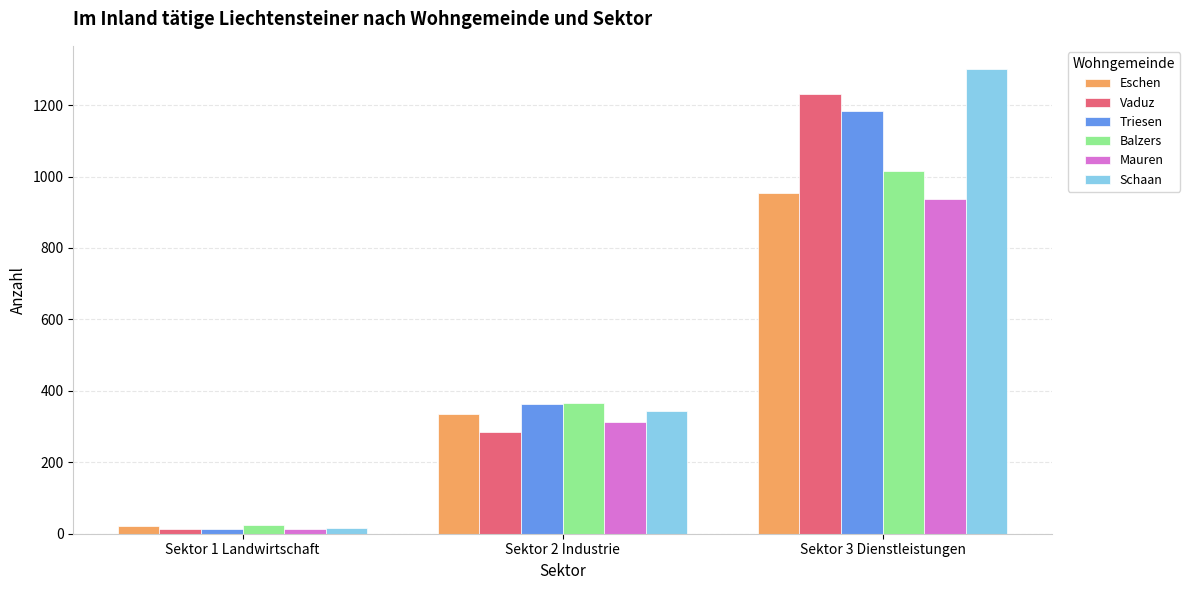

Between Sektor 1 Landwirtschaft and Sektor 2 Industrie, which series saw the biggest shift?

Triesen